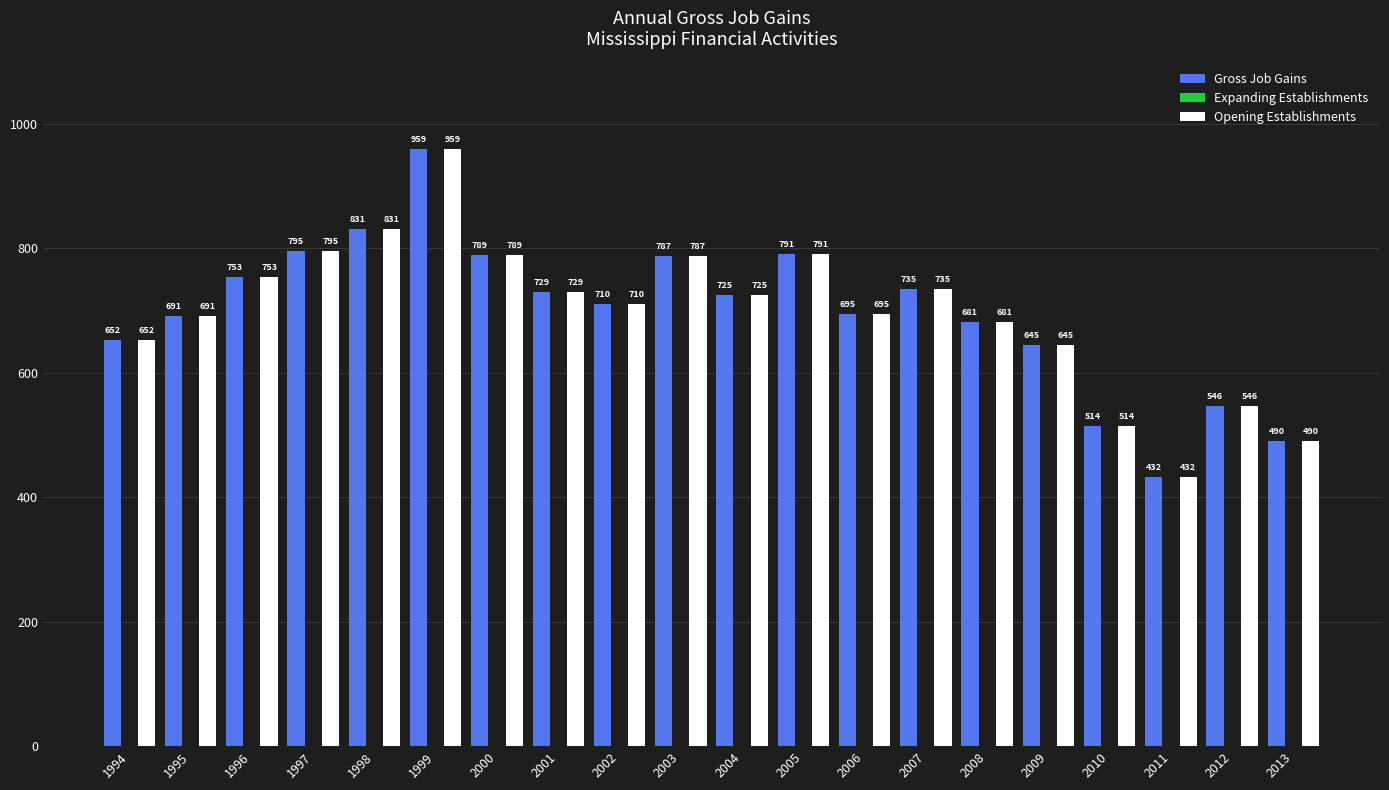

How many series are shown in this chart?

2